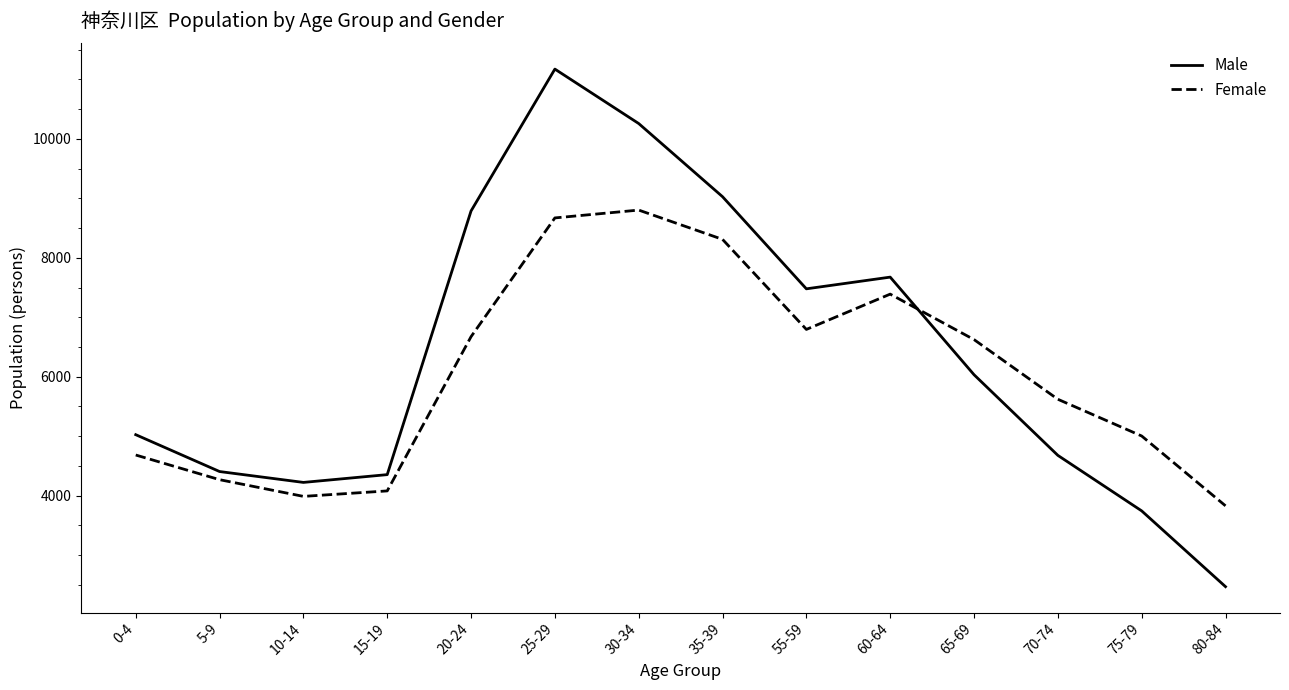

Reading left to right, transcribe all the data shown in this chart.

Male: 5024	4404	4221	4352	8788	11175	10259	9028	7478	7675	6033	4676	3742	2467
Female: 4682	4267	3986	4078	6673	8671	8803	8310	6795	7389	6624	5620	5002	3827